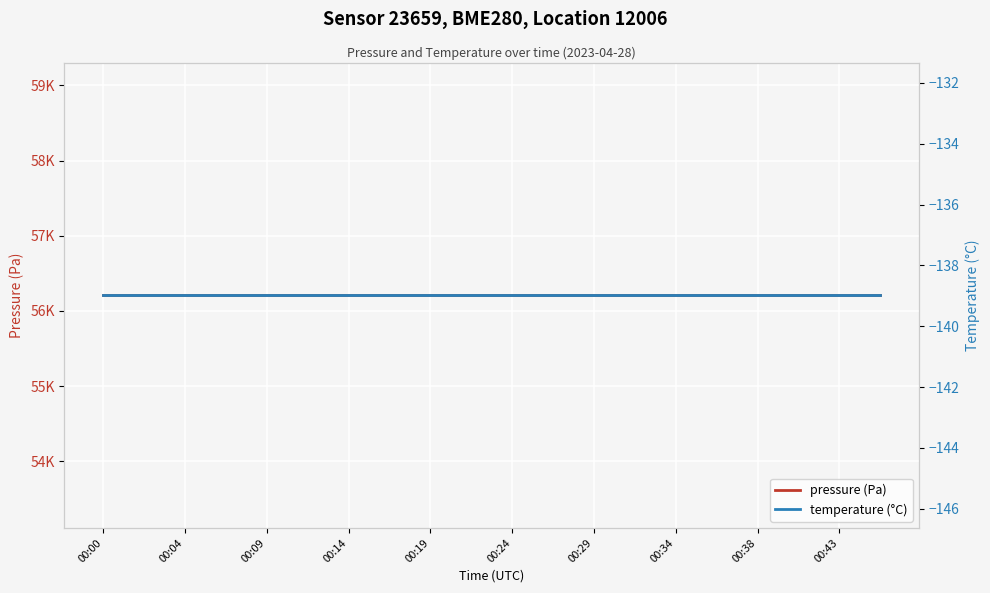

True or false: pressure (Pa) has more than 2 interior local peaks.

False